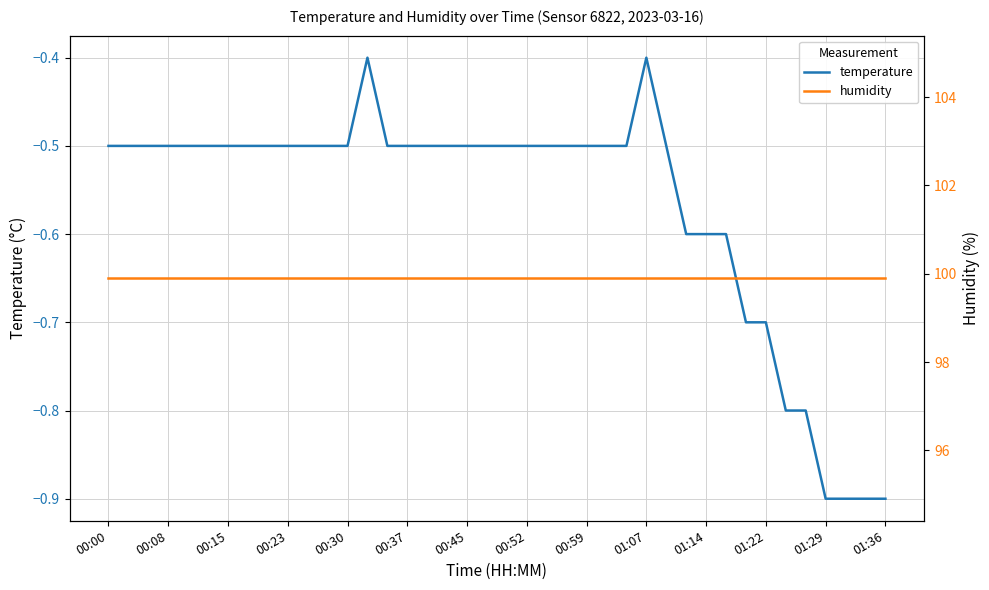

Which category has the highest value across all series?

00:00